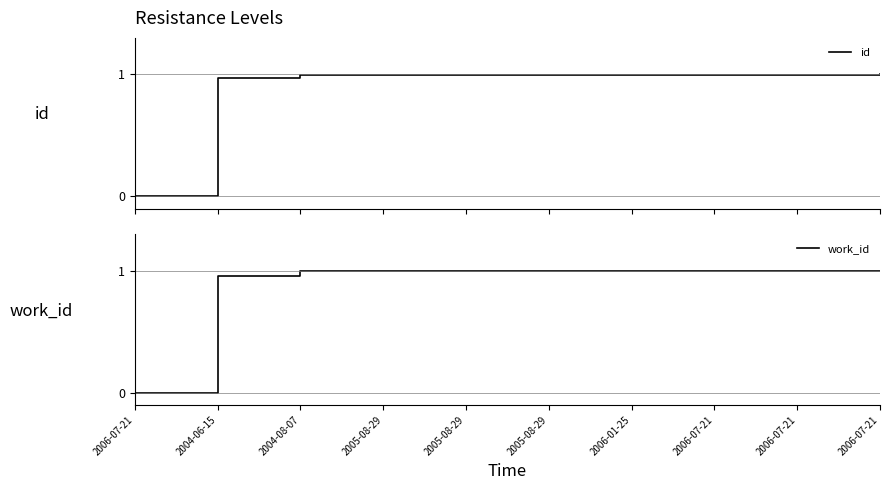

What are all the series names shown in the legend?

id, work_id